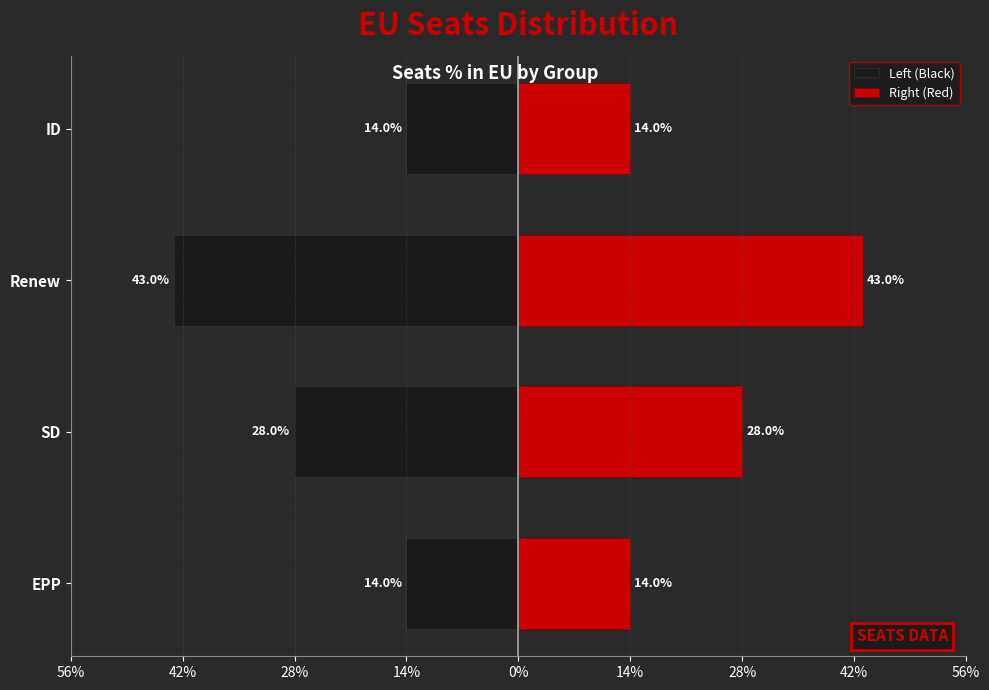

What is the maximum value shown in the chart?

0.4